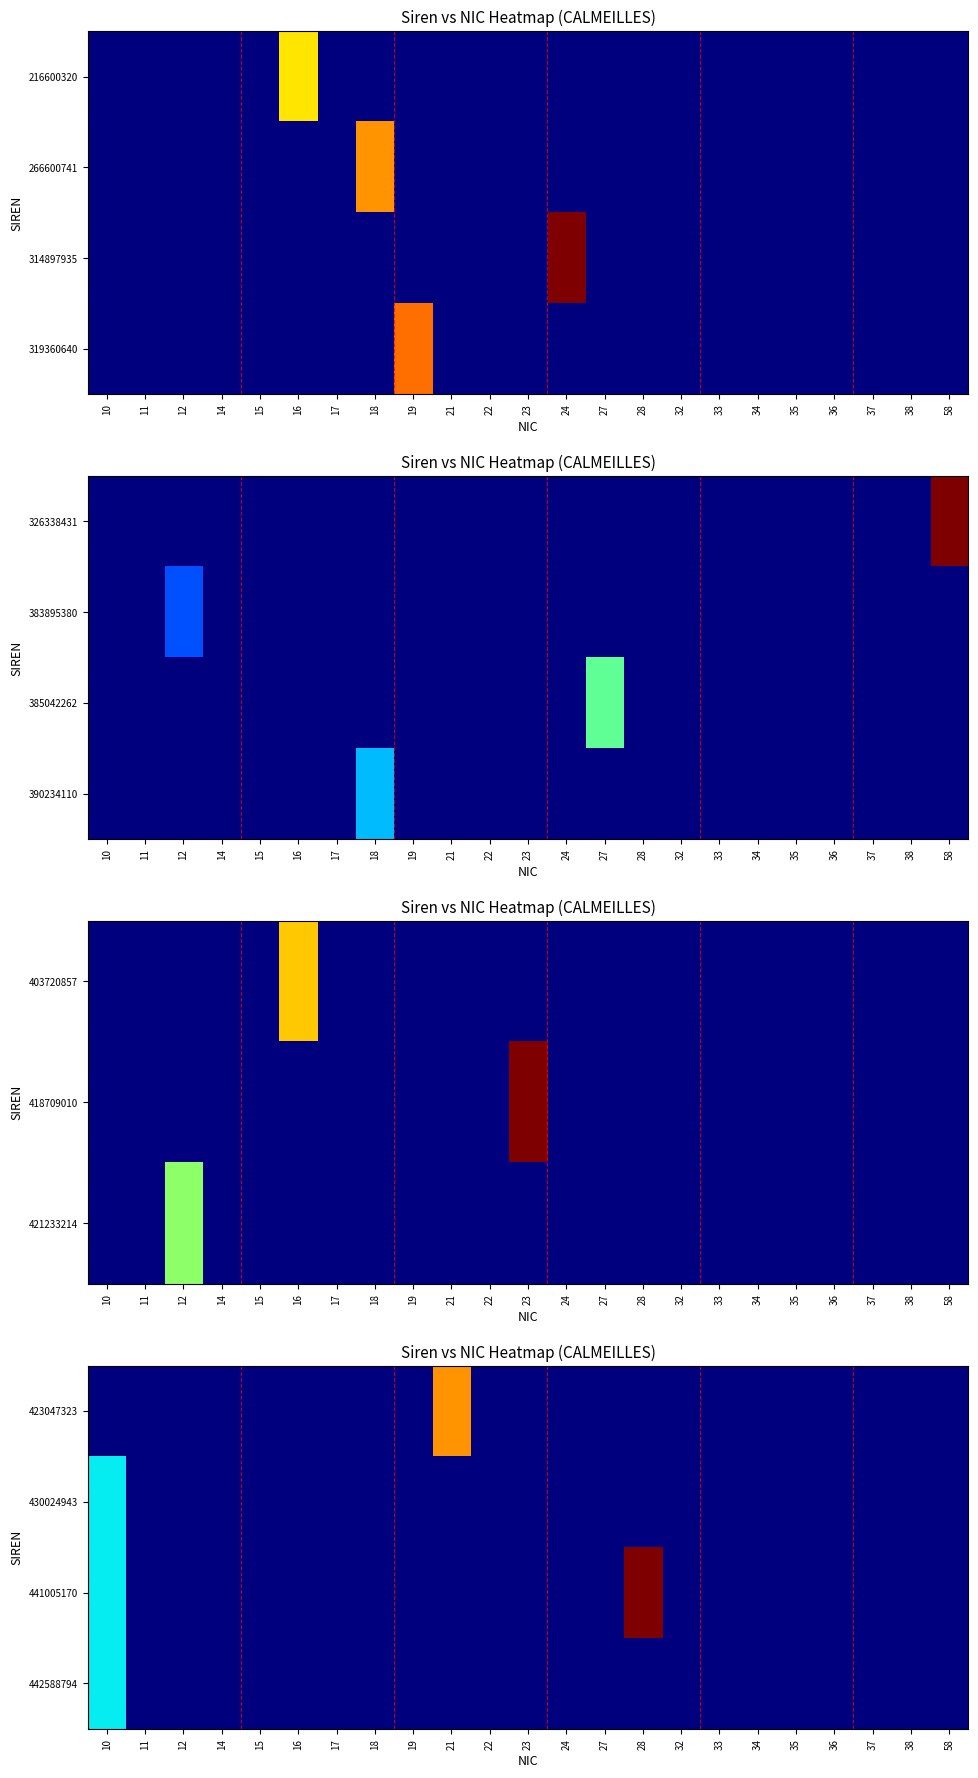

The 442588794 series shows 7 at 23. True or false?

False